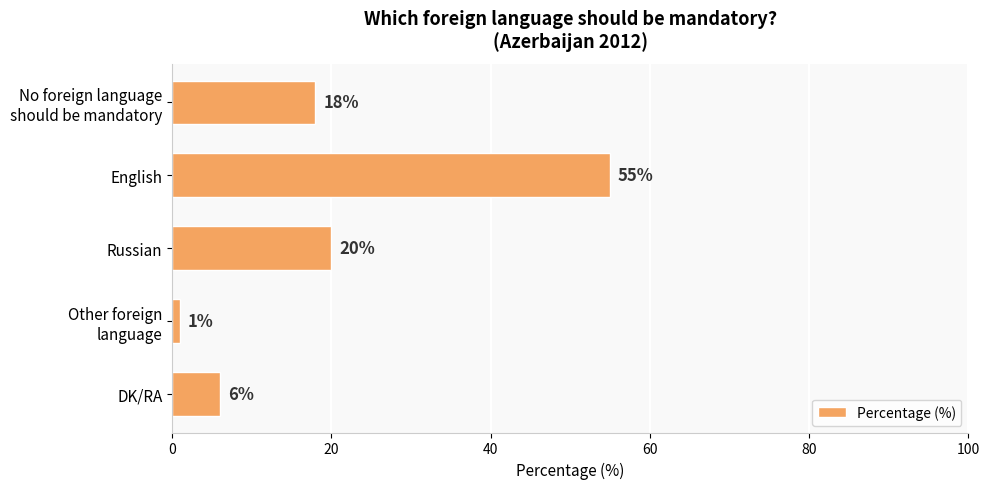

What is the difference between the maximum and minimum values?

54